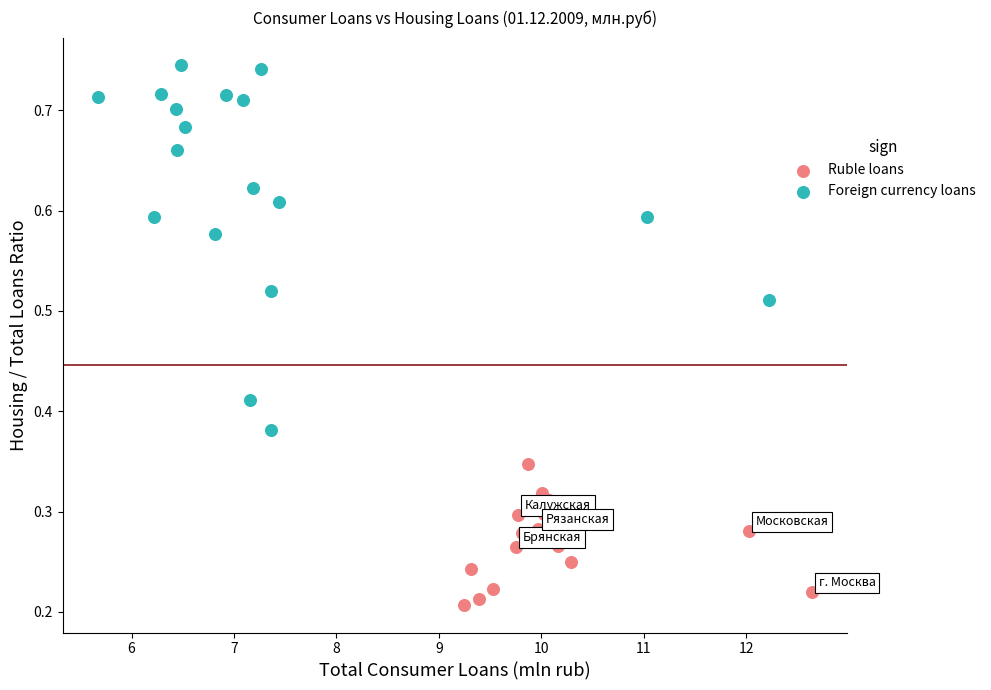

Which series has the widest spread of Y values?

Foreign currency loans